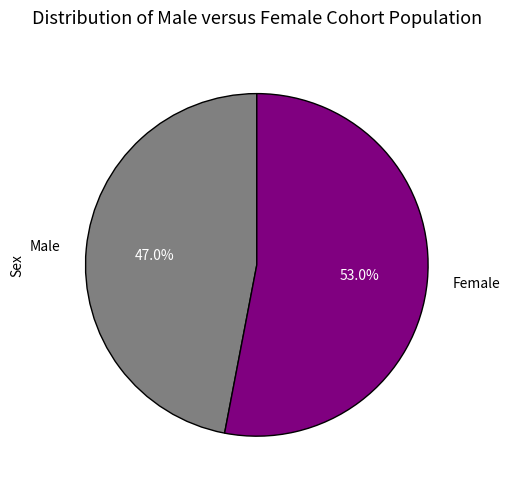

Approximately how many times larger is the value at Male compared to Female?

0.9